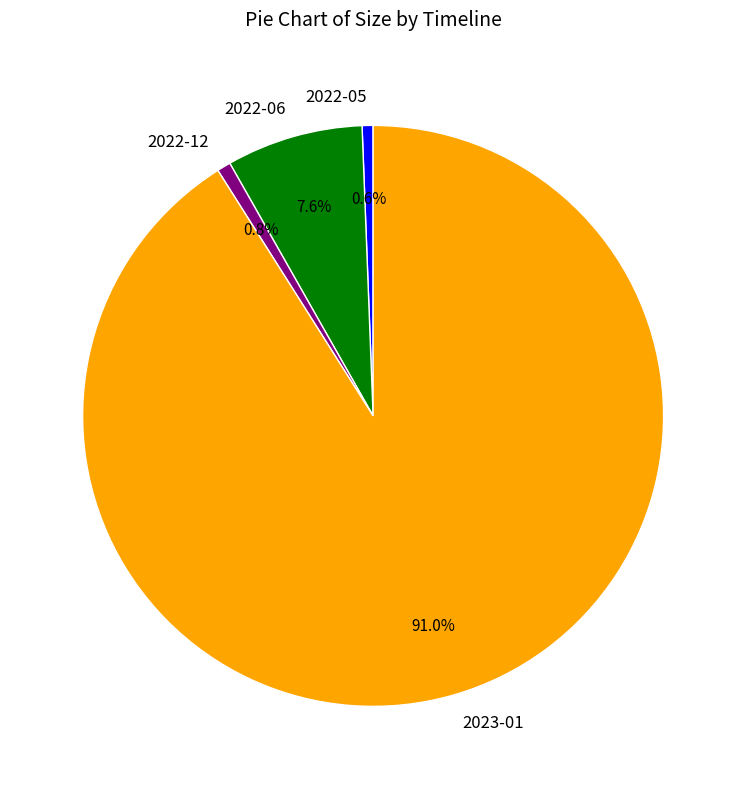

Does 2023-01 represent more than half of the total?

Yes